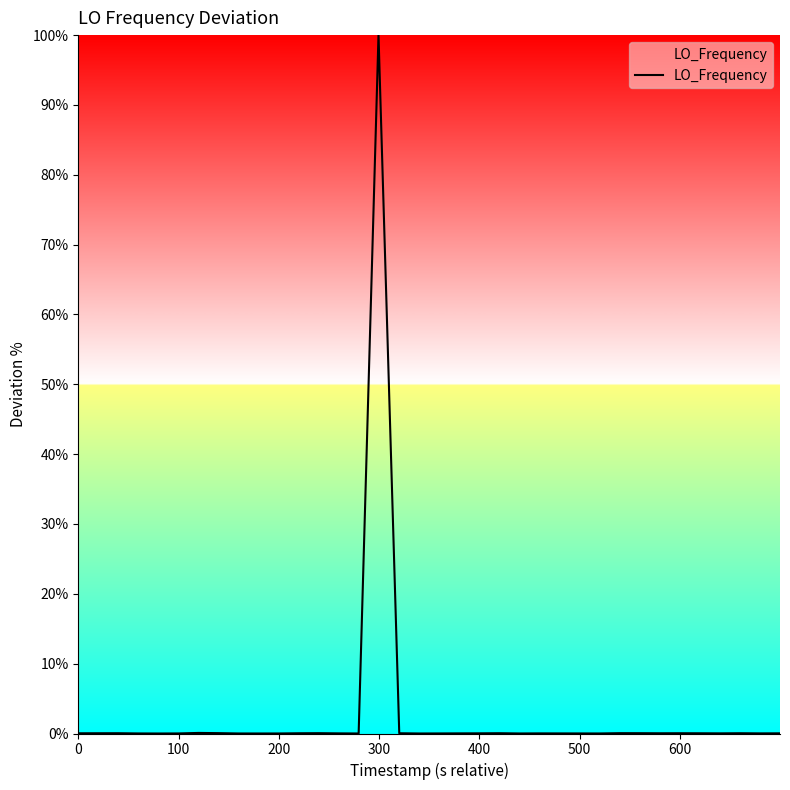

What is the greatest value displayed?

100.0